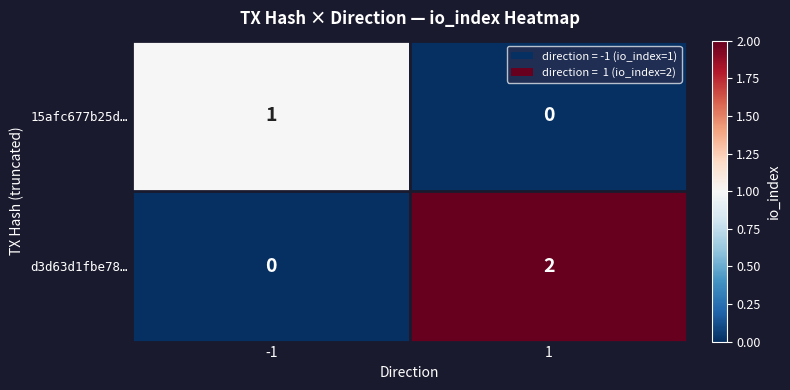

The value of d3d63d1fbe78… at 1 is 2. True or false?

True